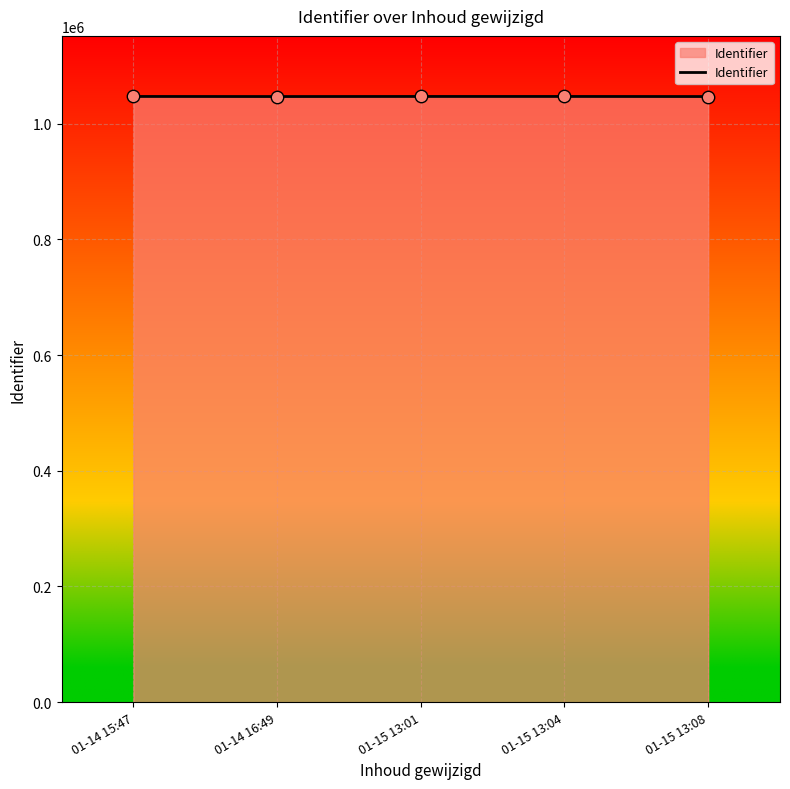

What is the ratio of the value at 01-14 16:49 to the value at 01-15 13:04?

1.0